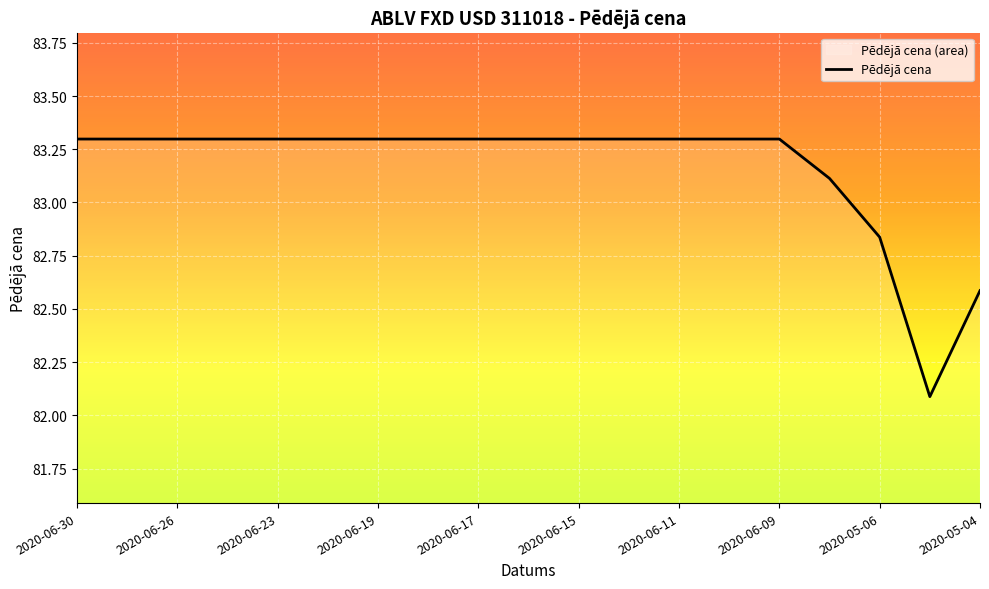

What value does the data have at 2020-06-18?

83.3